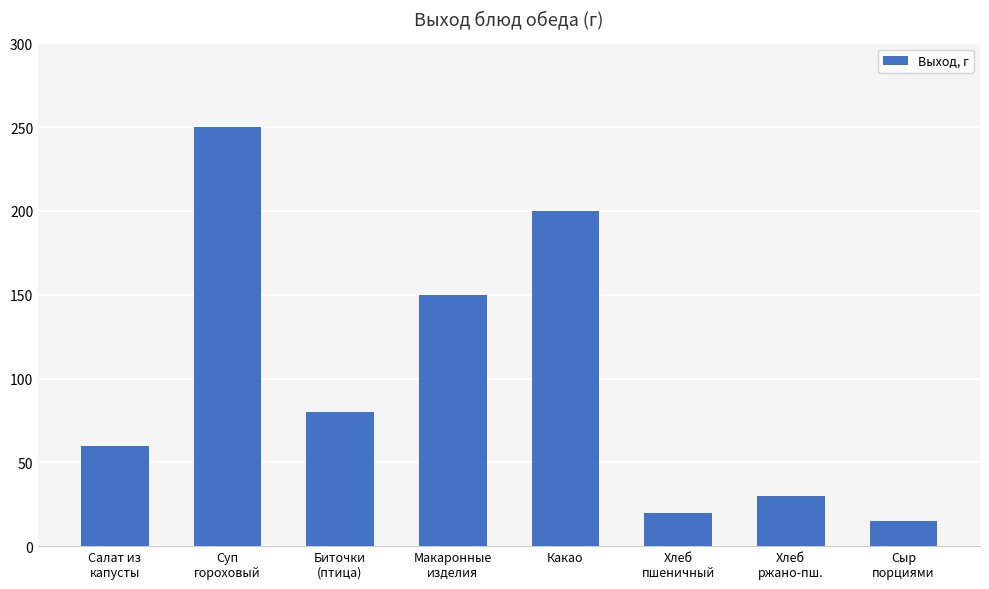

Reading left to right, transcribe all the data shown in this chart.

Салат из
капусты=60	Суп
гороховый=250	Биточки
(птица)=80	Макаронные
изделия=150	Какао=200	Хлеб
пшеничный=20	Хлеб
ржано-пш.=30	Сыр
порциями=15